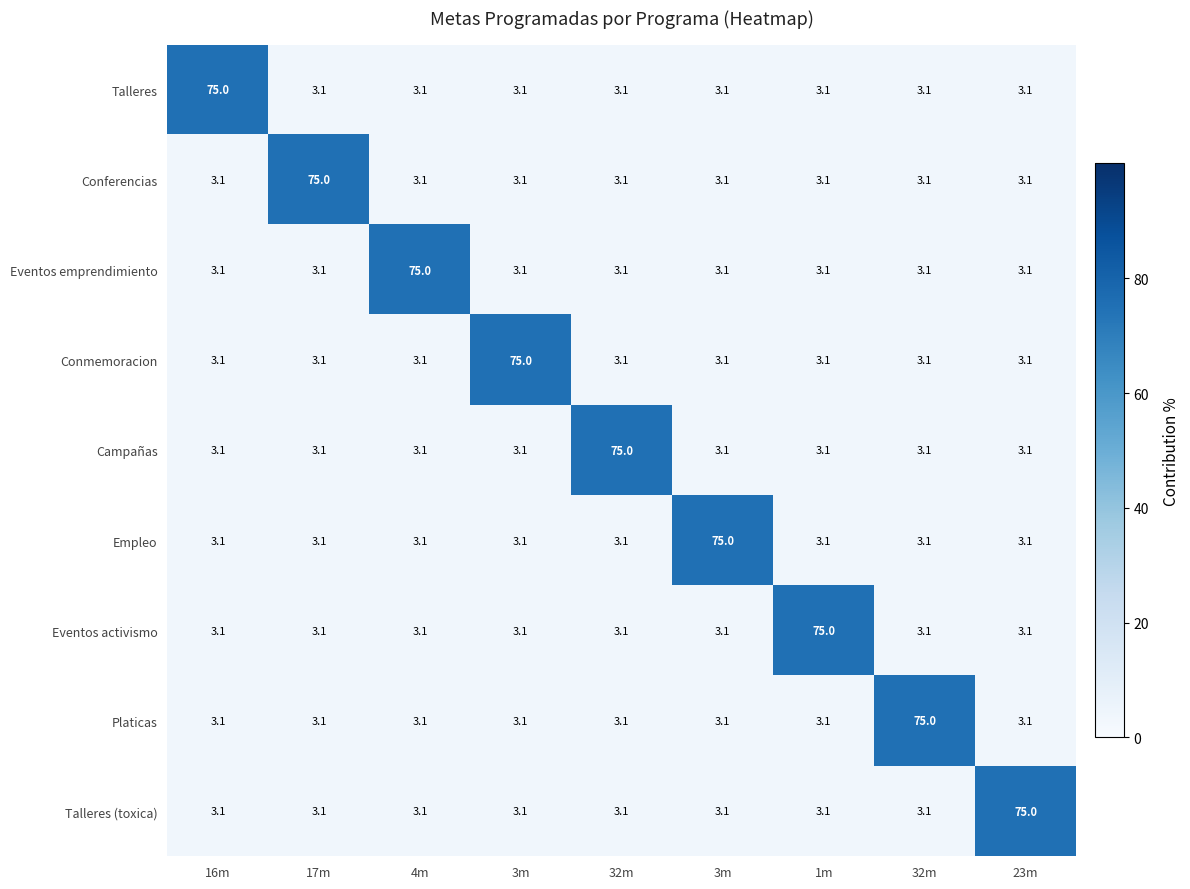

Count the number of categories in the chart.

9